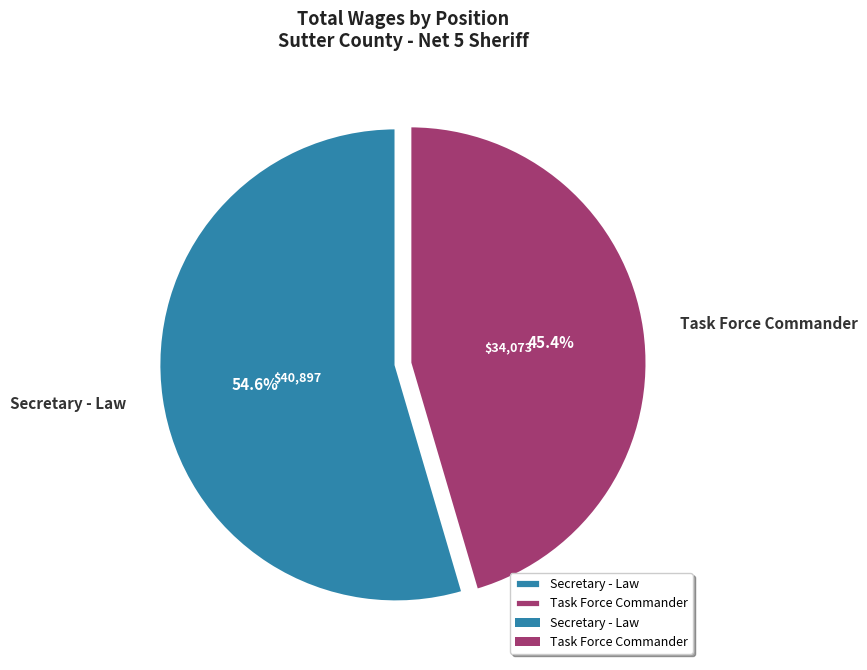

The Task Force Commander slice represents 58% of the pie. True or false?

False